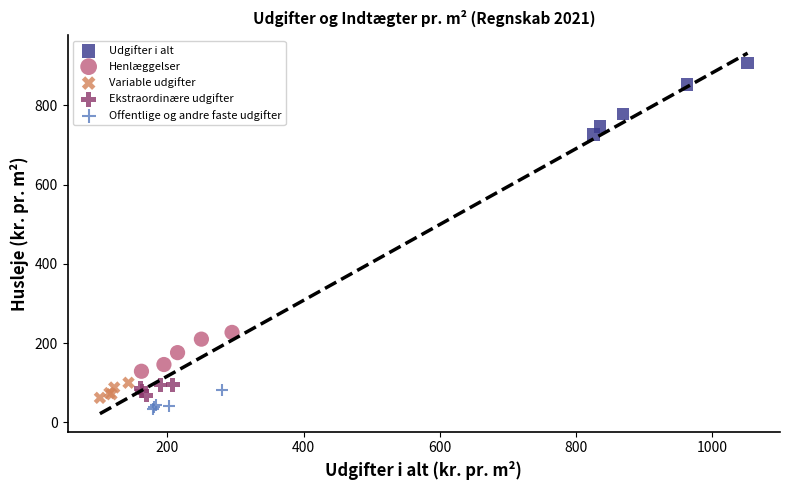

Which series has the largest Y range (max minus min)?

Udgifter i alt